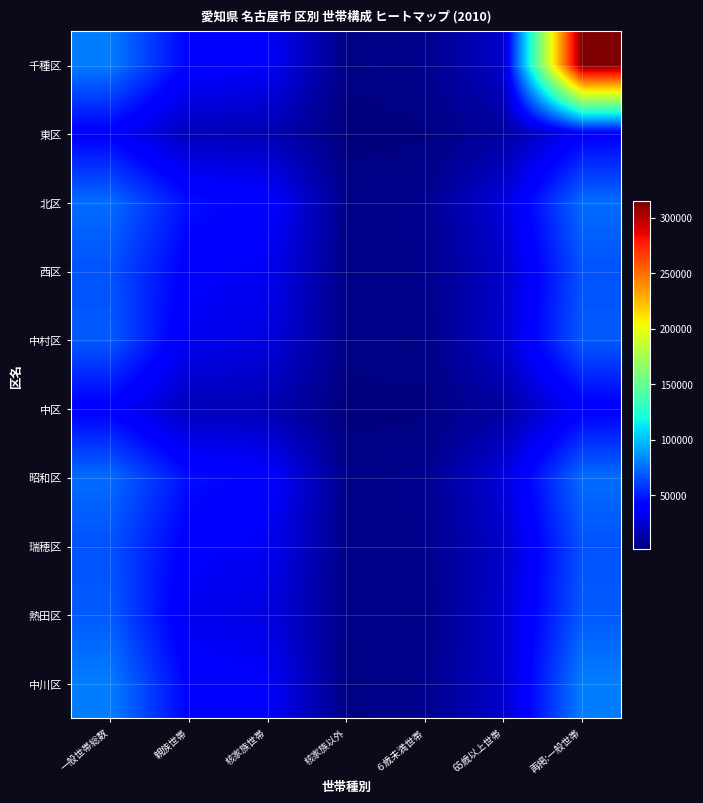

At how many categories does at least one series exceed 252204?

1